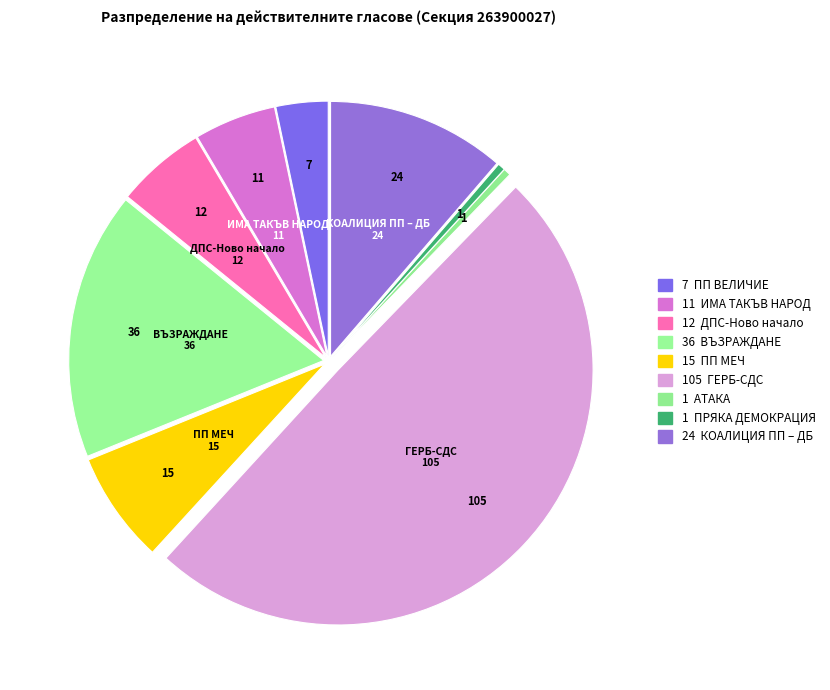

Which slice is the smallest?

19. АТАКА